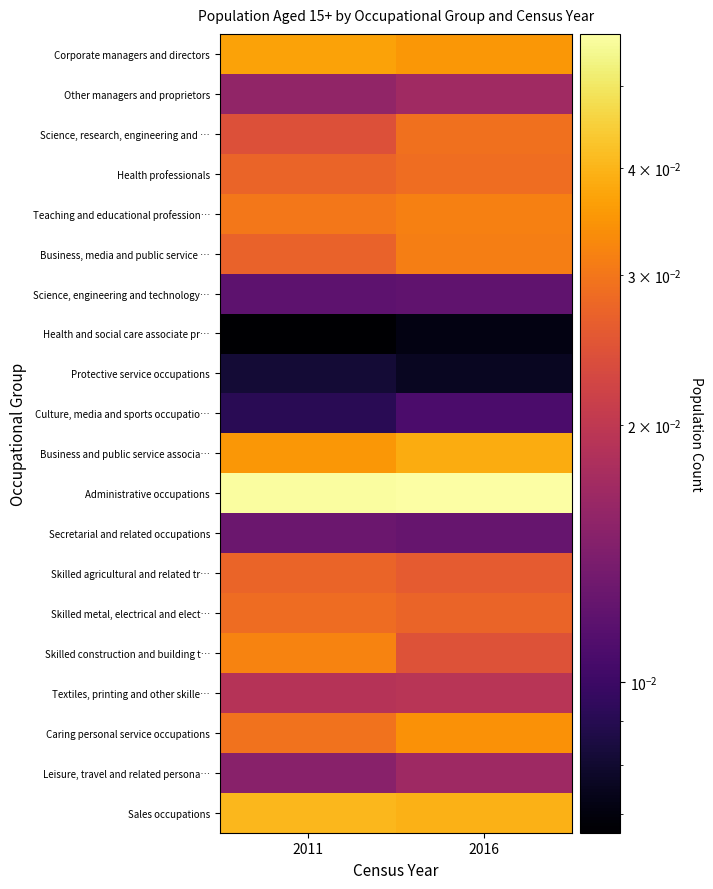

At which category is the sum across all series the highest?

2016